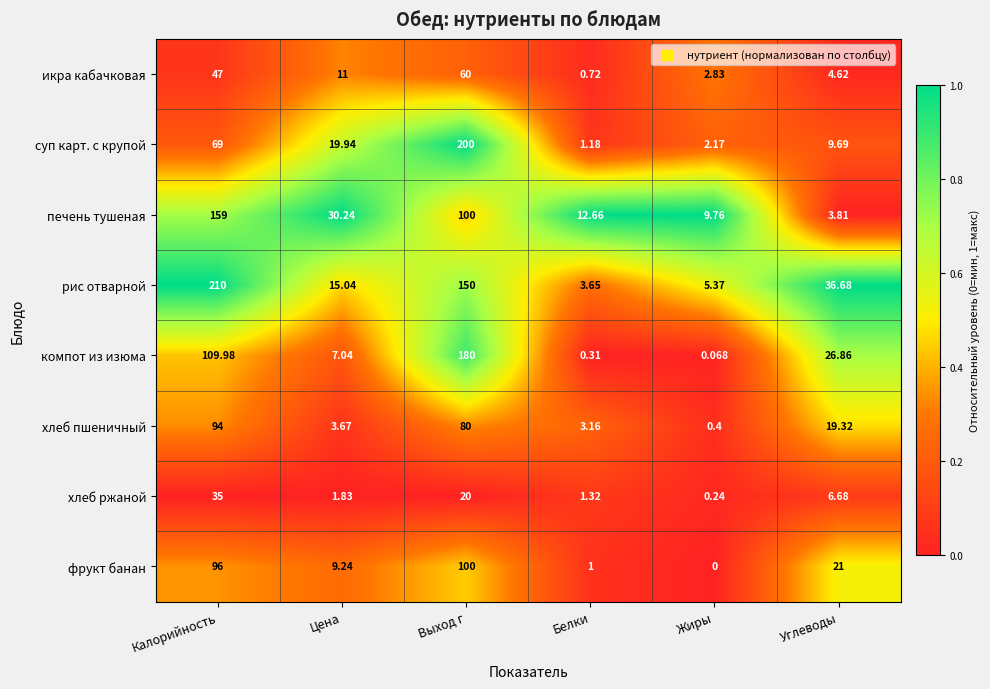

At which label is икра кабачковая closest to 30?

Калорийность